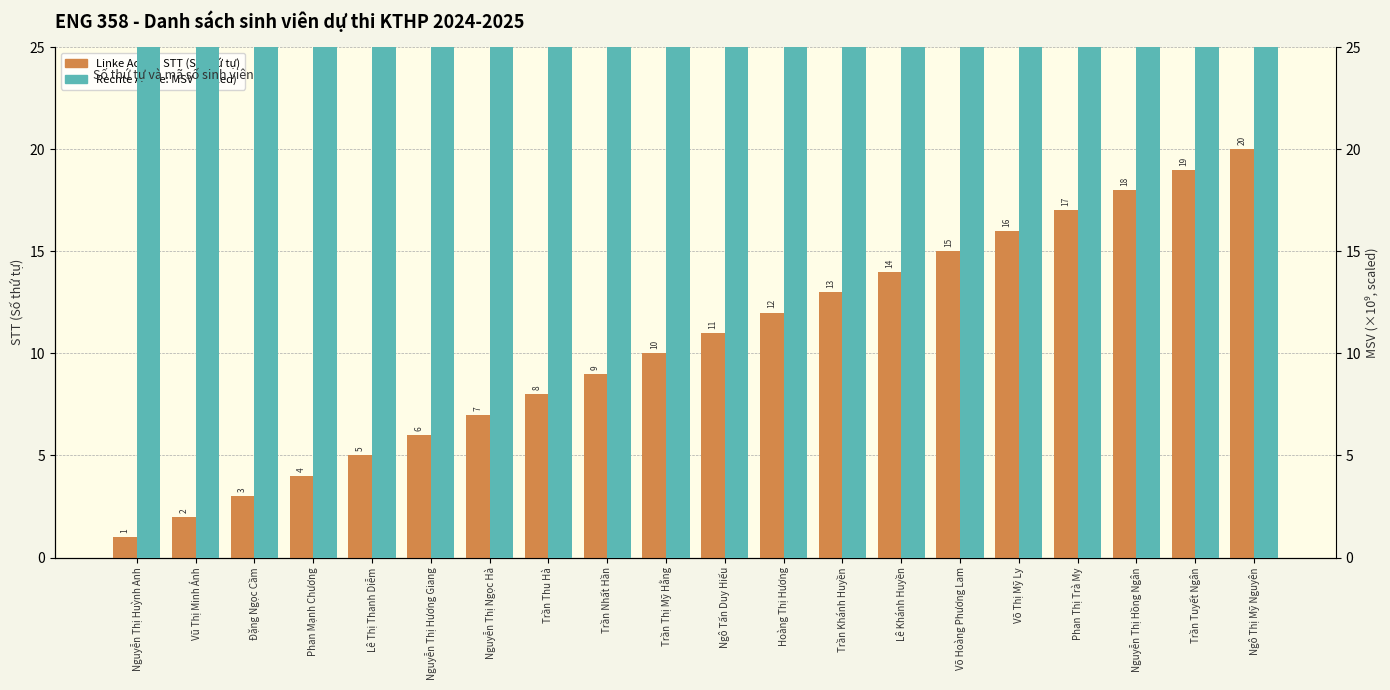

Between Hoàng Thị Hương and Võ Thị Mỹ Ly, which series saw the biggest shift?

MSV (scaled)